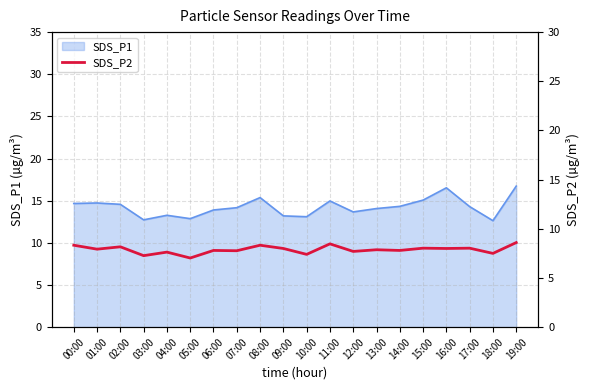

True or false: SDS_P1 has a value of 14.6 at 02:00.

True